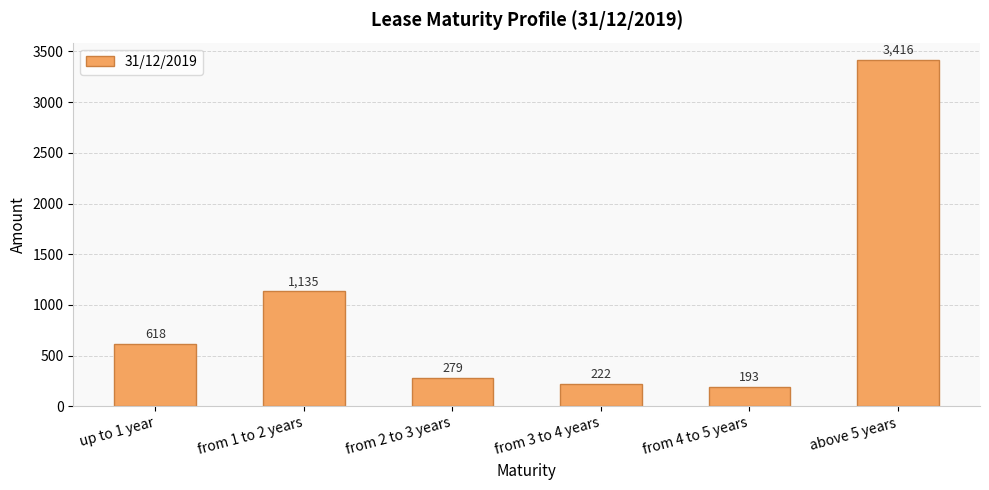

What is the sum of all values?

5863